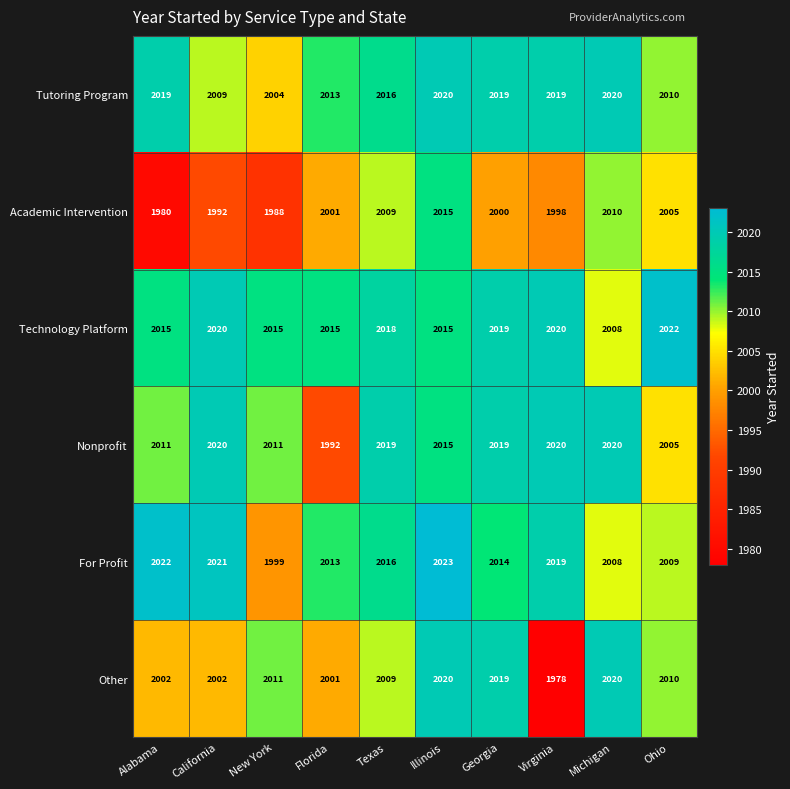

Where is Other nearest to the value 1999?

Florida